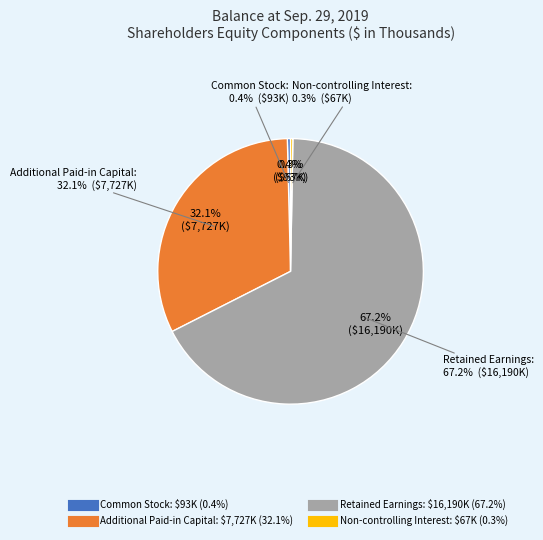

Does Common Stock represent more than half of the total?

No